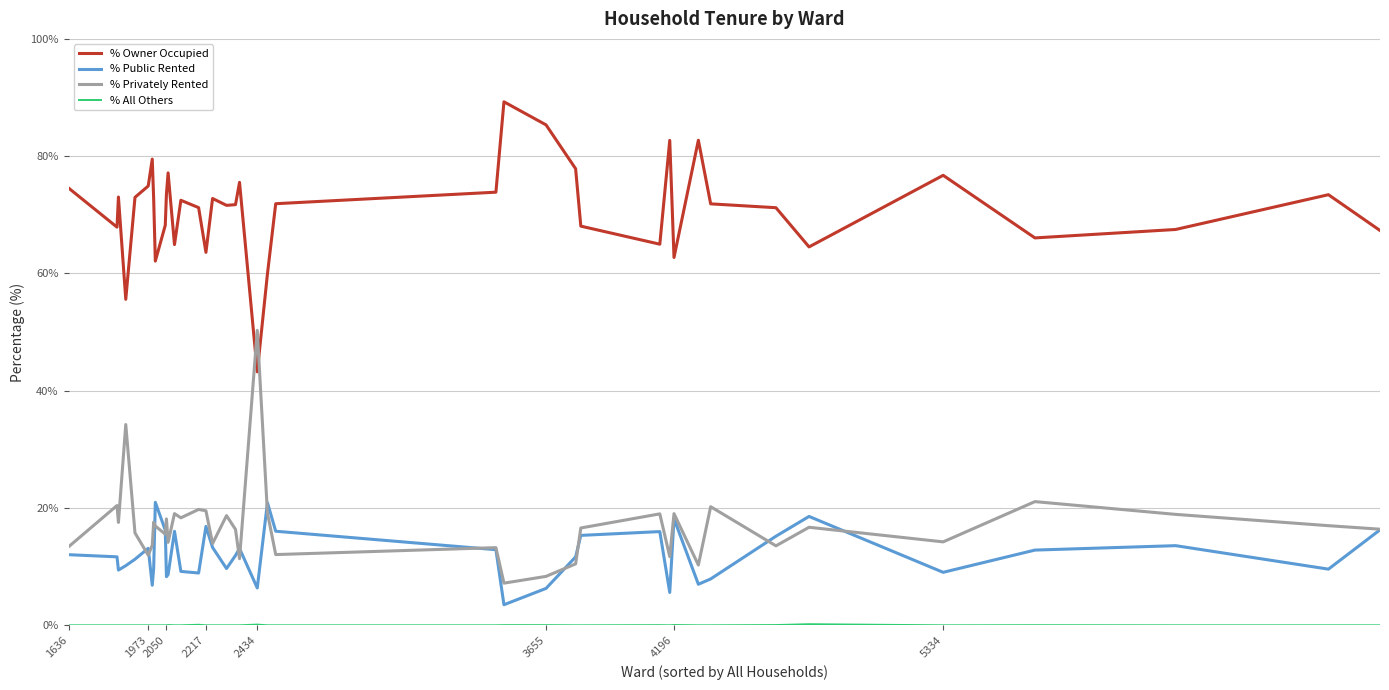

How many intersections are there between % Owner Occupied and % Privately Rented?

2